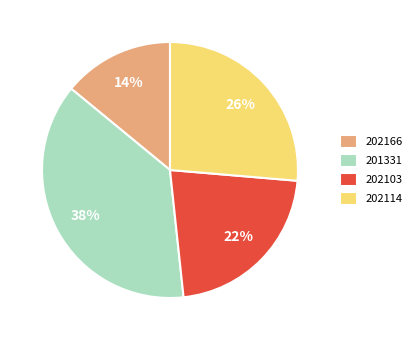

The 202103 slice represents 22% of the pie. True or false?

True